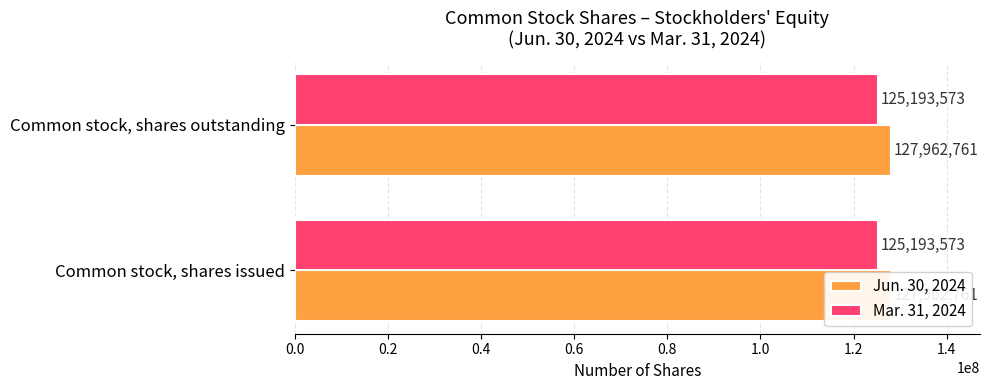

What is the total value across all series at Common stock, shares issued?

253156334